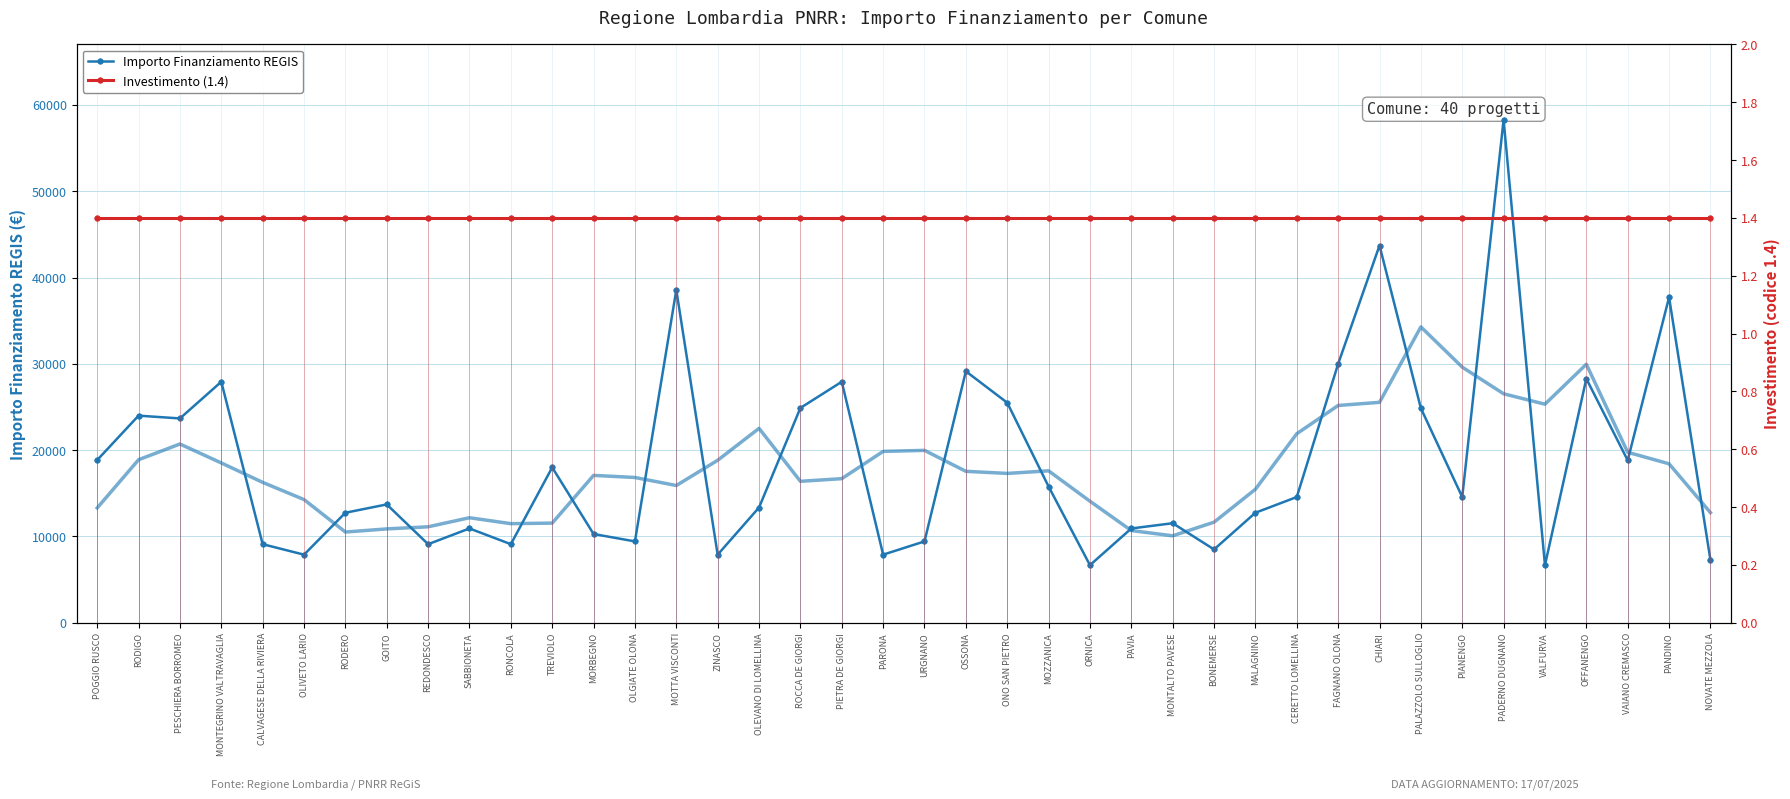

Which label corresponds to the largest value in the chart?

PADERNO DUGNANO